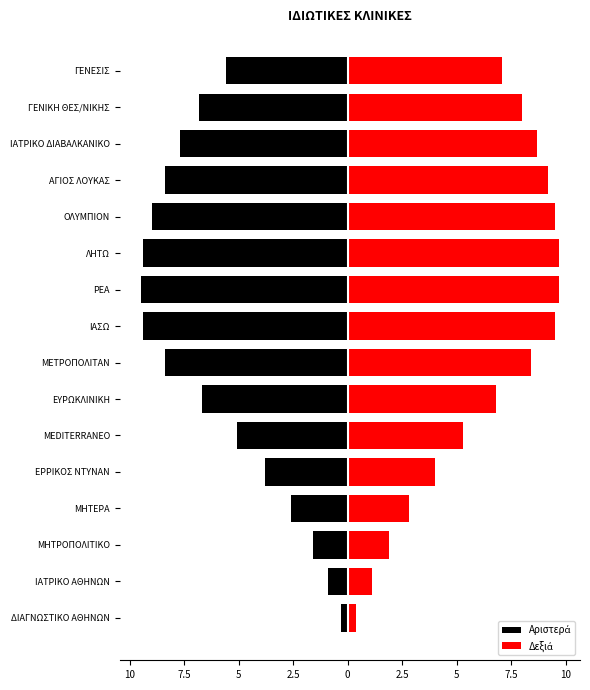

Count the number of categories in the chart.

16